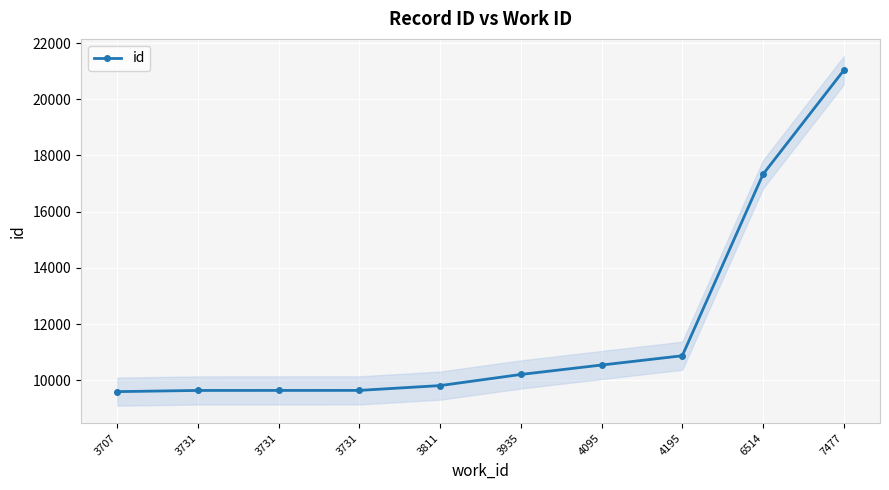

Is this an area chart (filled region under the line)?

No